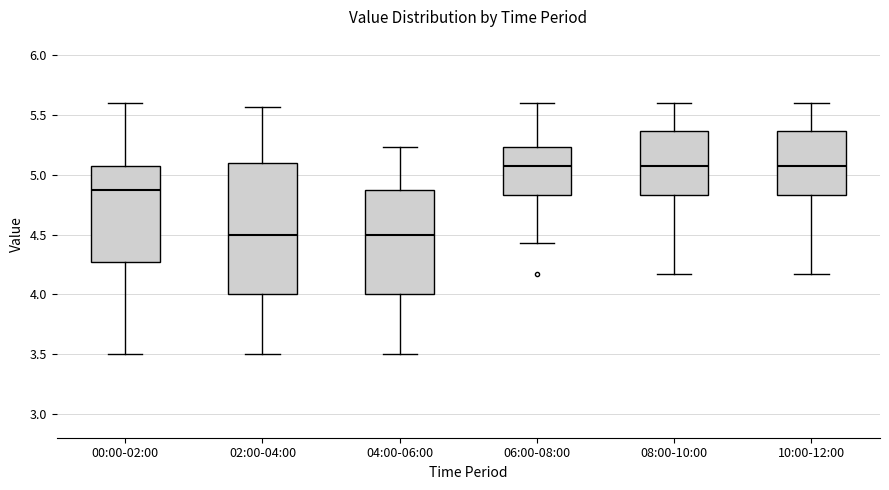

Reading left to right, transcribe this box plot: for each box, give where its median line is, the range the box spans, and where its two whiskers end, as read against the y-axis. The values are not printed on the chart, so give them approximately, as read against the axis.

00:00-02:00: median 4.85, box 4.25 to 5.05, whiskers 3.50 to 5.60
02:00-04:00: median 4.50, box 4.00 to 5.10, whiskers 3.50 to 5.55
04:00-06:00: median 4.50, box 4.00 to 4.85, whiskers 3.50 to 5.25
06:00-08:00: median 5.05, box 4.85 to 5.25, whiskers 4.45 to 5.60
08:00-10:00: median 5.05, box 4.85 to 5.35, whiskers 4.15 to 5.60
10:00-12:00: median 5.05, box 4.85 to 5.35, whiskers 4.15 to 5.60